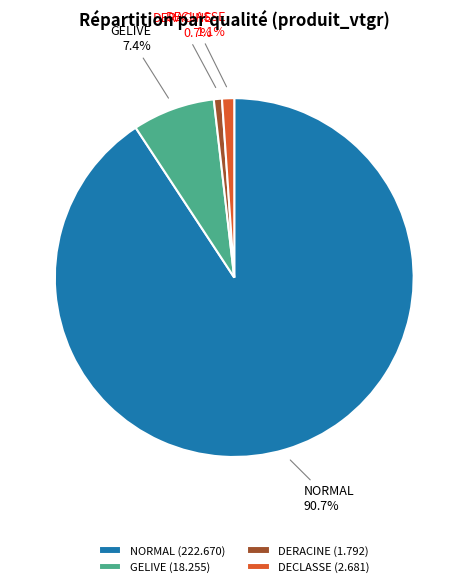

To the nearest percent, what is the difference between the largest and smallest slice percentages?

90%